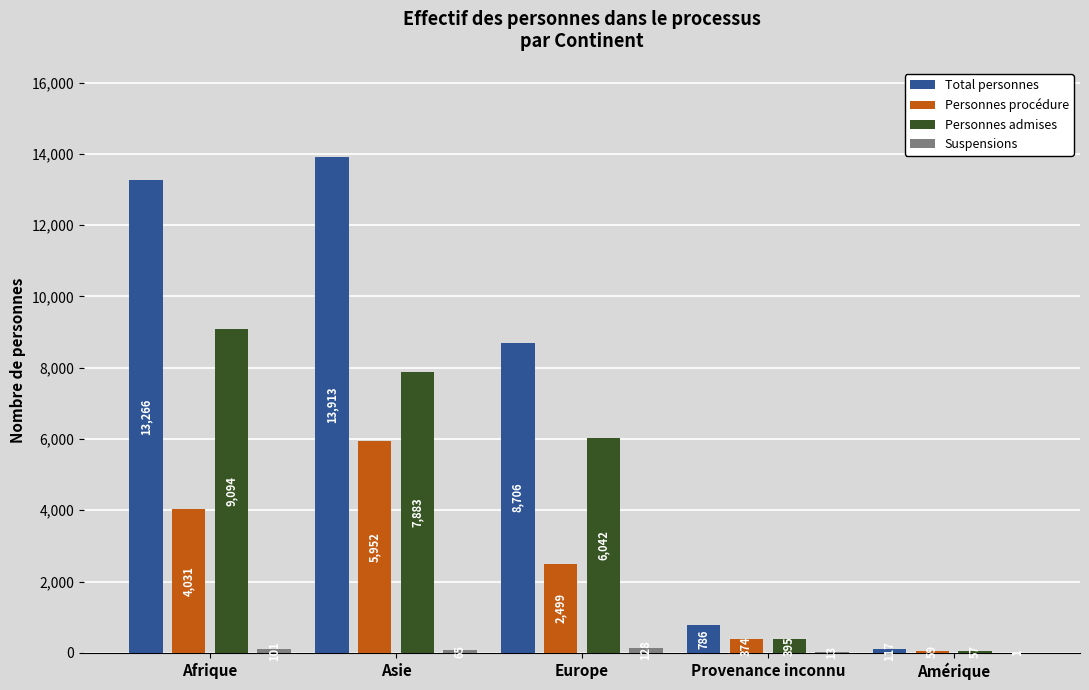

Which category has the highest value across all series?

Asie